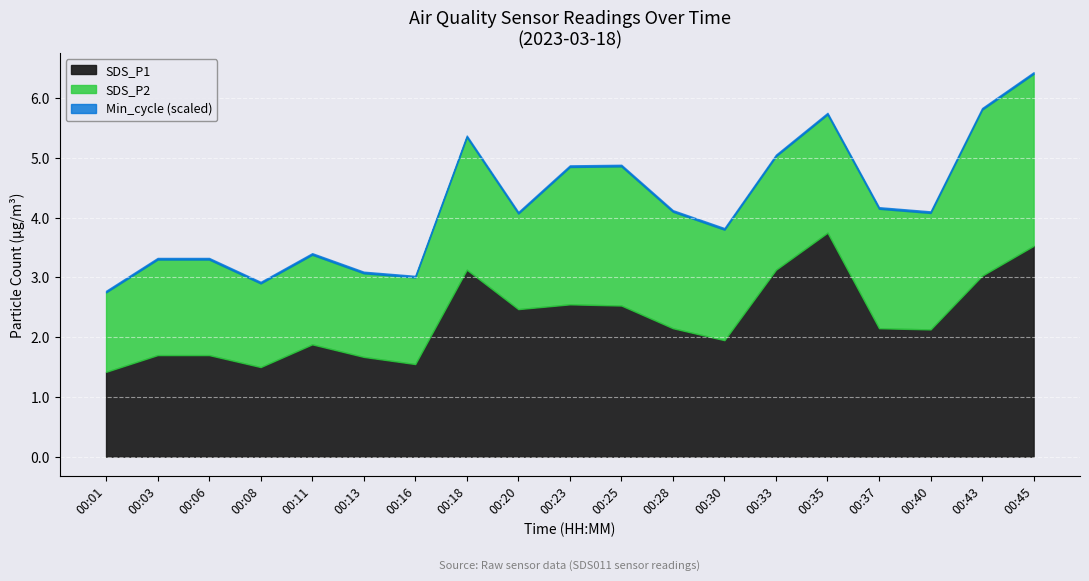

At which category is the sum across all series the highest?

00:45